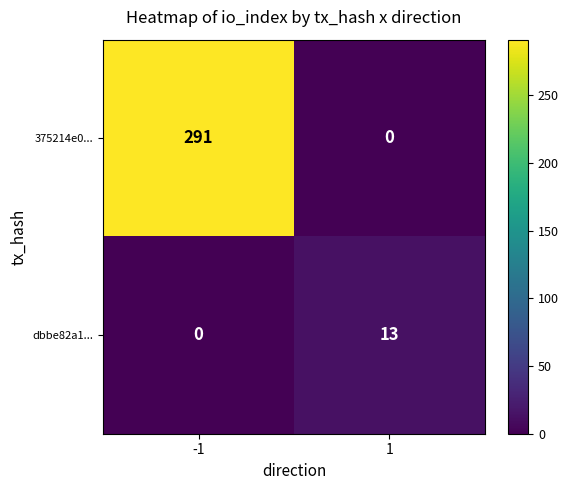

List the labels in order of 375214e0... value, smallest first.

1, -1